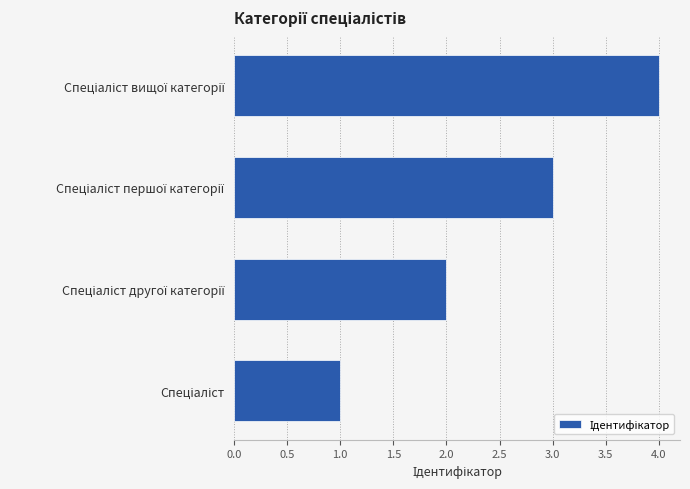

What is the maximum value shown in the chart?

4